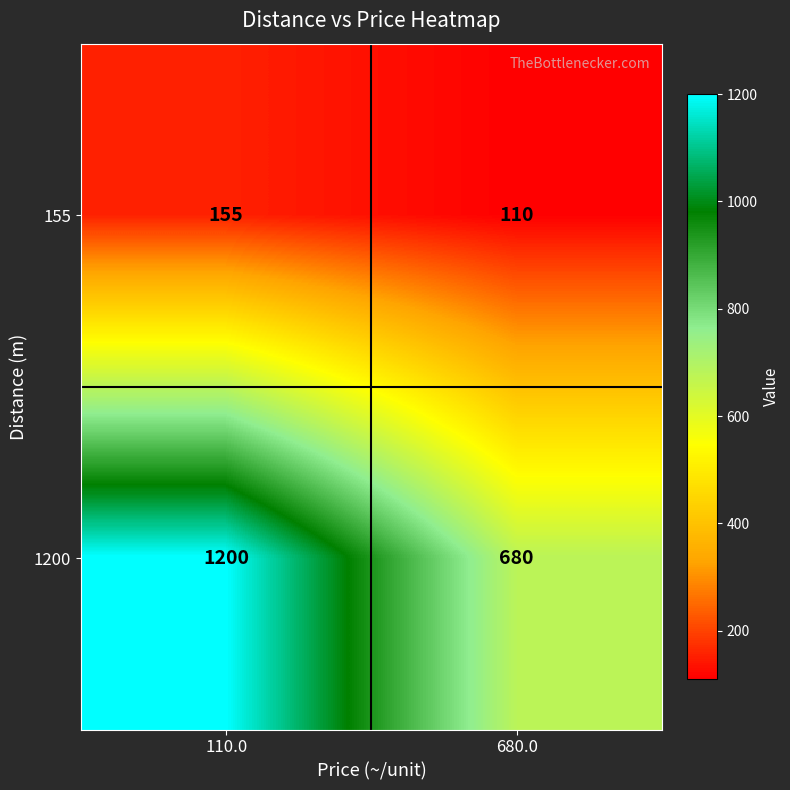

Rank the series by their maximum value, from highest to lowest.

1200, 155